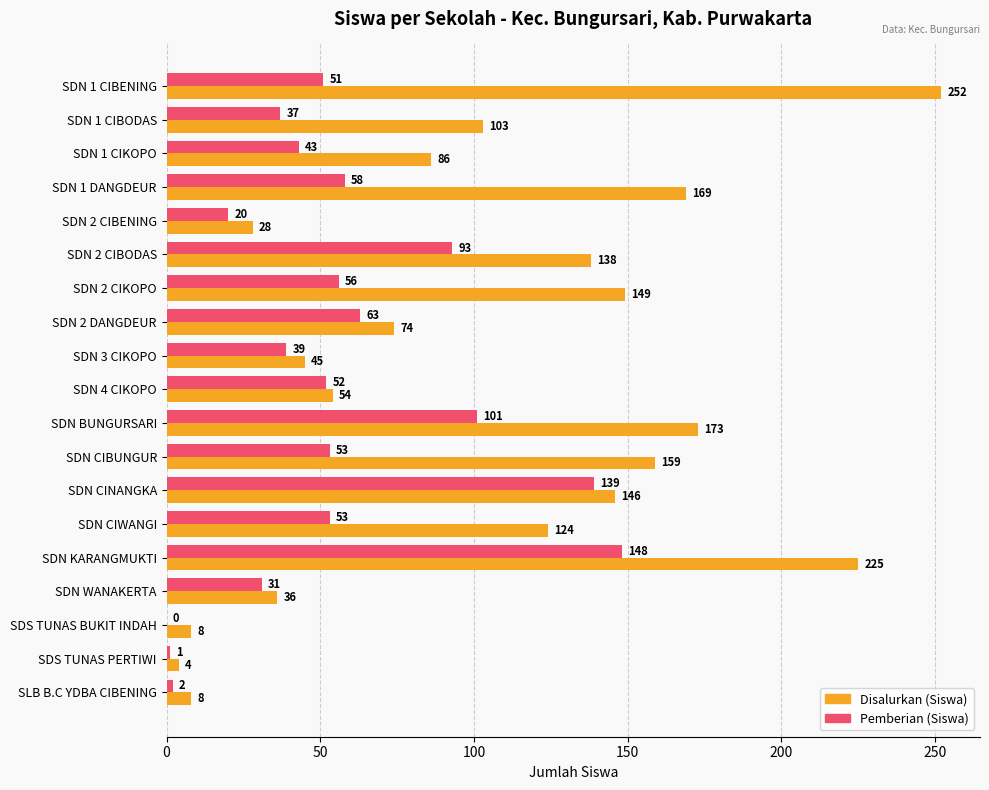

At which category is the sum across all series the highest?

SDN KARANGMUKTI